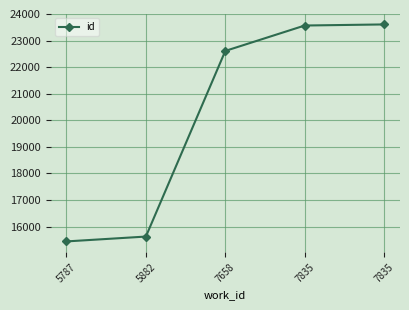

Which category has the highest value across all series?

7835